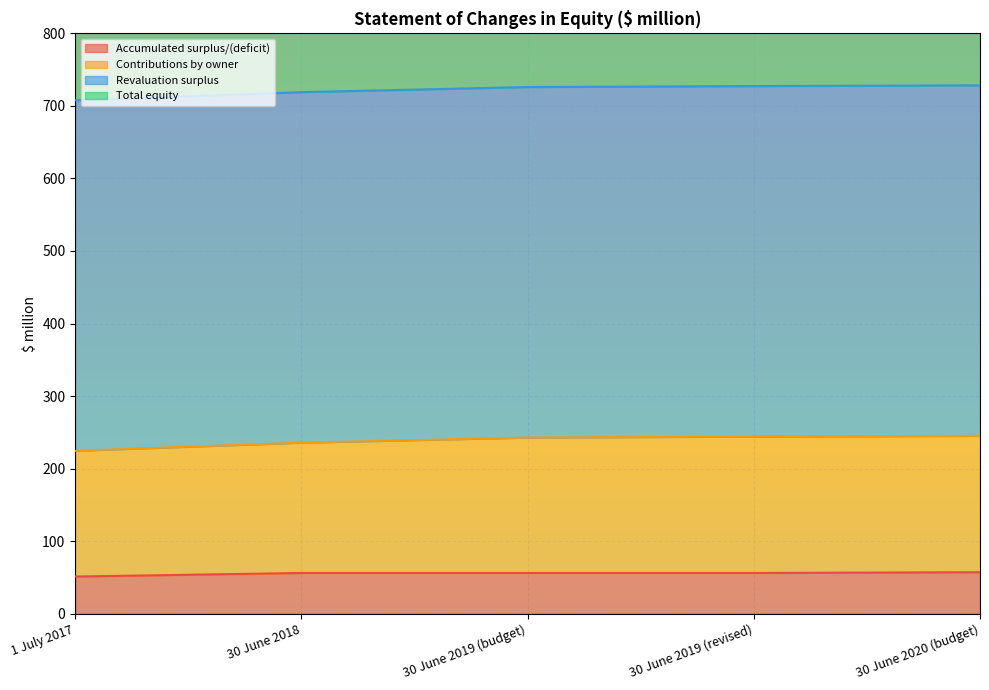

At which label does Accumulated surplus/(deficit) first exceed 56?

30 June 2018